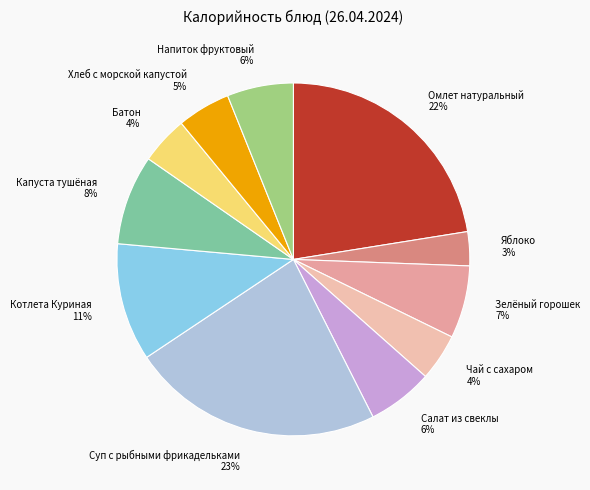

How many slices are in this pie chart?

11